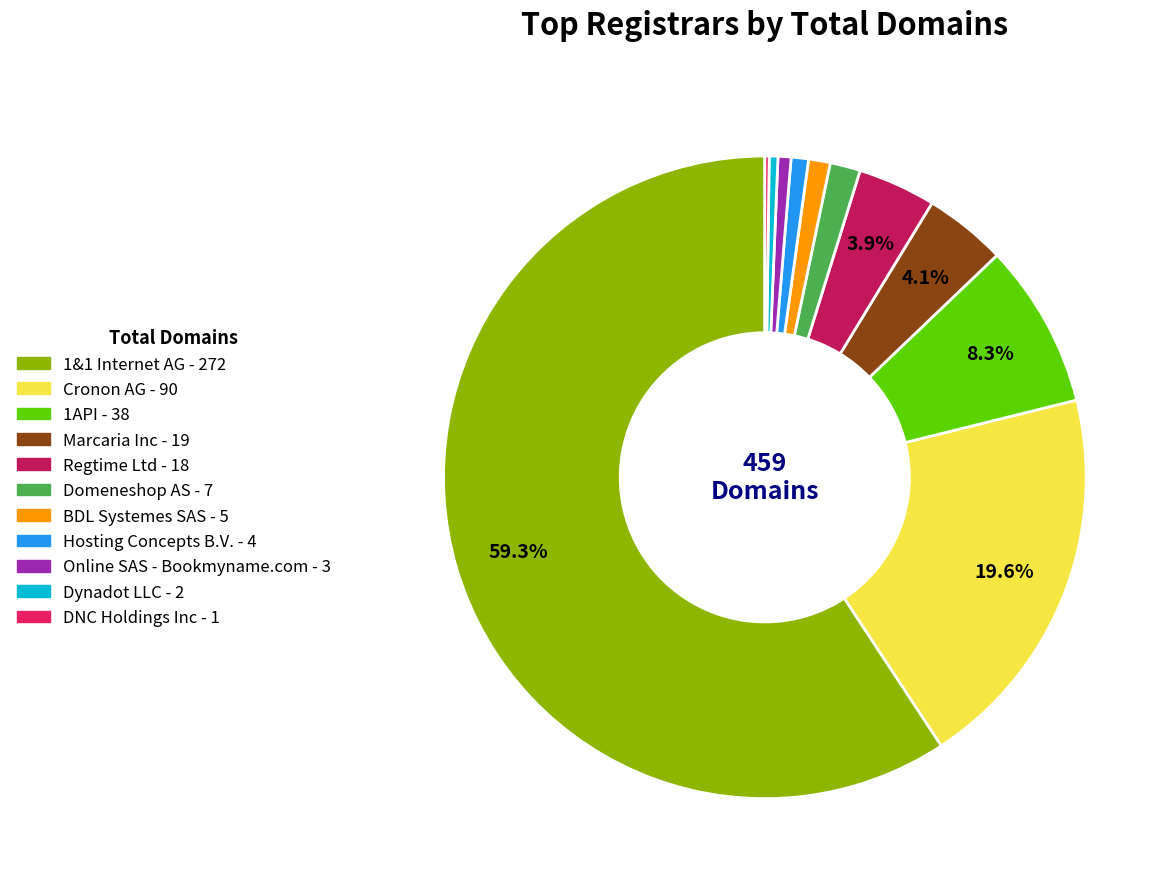

To the nearest percent, what is the average slice percentage?

9%